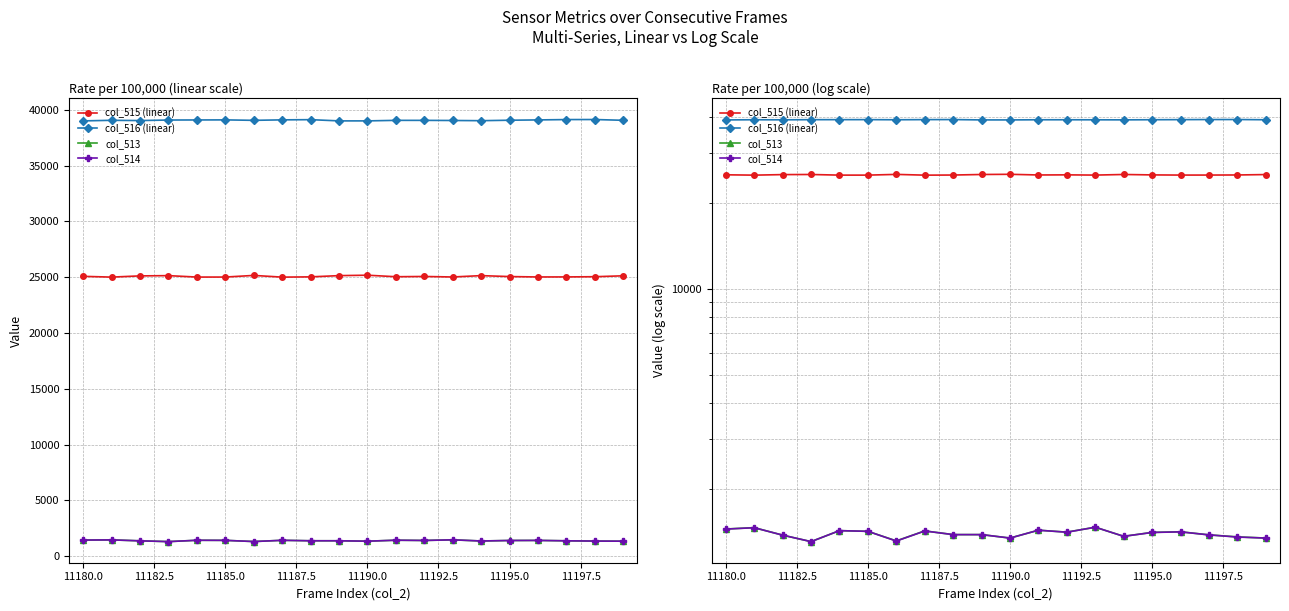

How many data points in col_514 are above 1410?

9